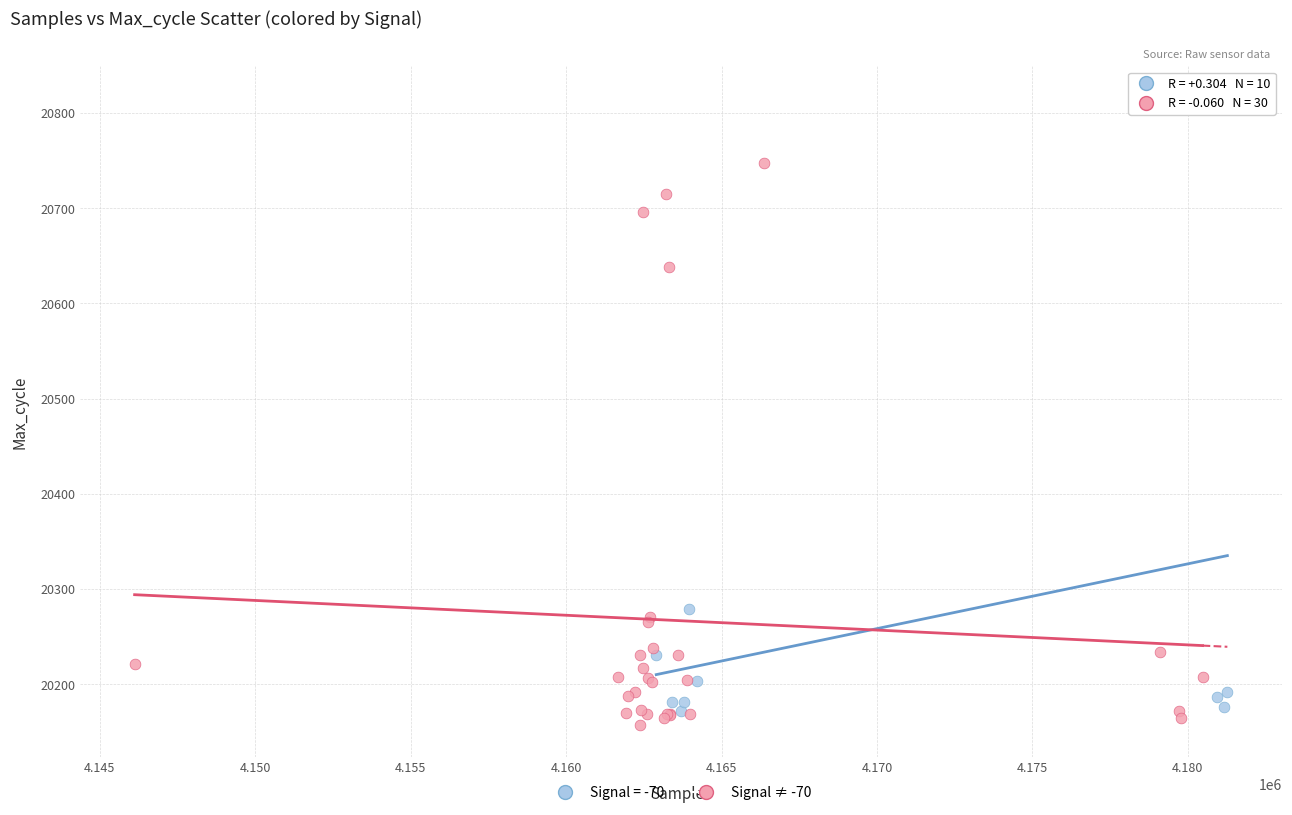

Which series has the widest spread of Y values?

Signal = -70